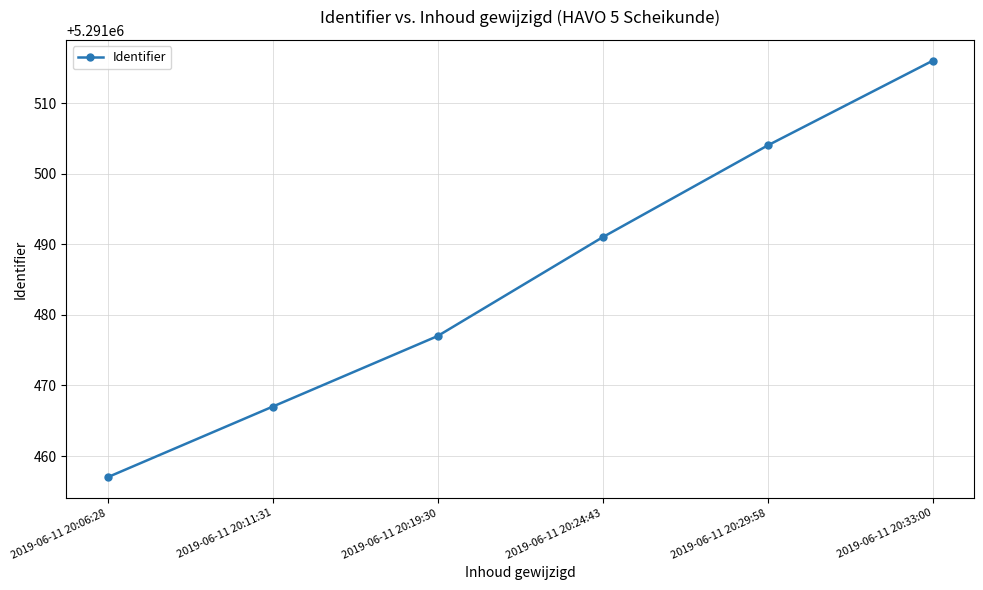

Reading right to left, transcribe all the data shown in this chart.

2019-06-11 20:33:00=5291516	2019-06-11 20:29:58=5291504	2019-06-11 20:24:43=5291491	2019-06-11 20:19:30=5291477	2019-06-11 20:11:31=5291467	2019-06-11 20:06:28=5291457